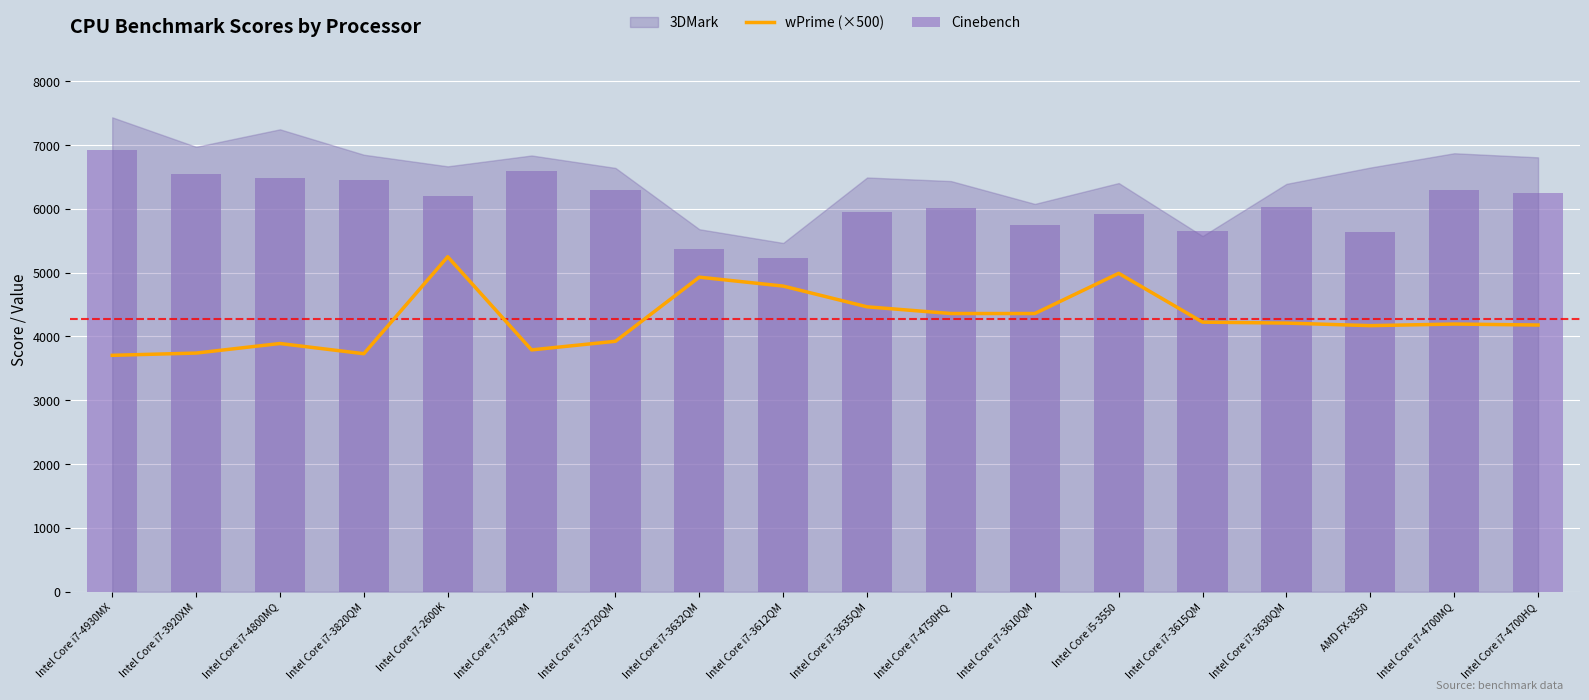

Rank the categories by Cinebench value from lowest to highest.

Intel Core i7-3612QM, Intel Core i7-3632QM, AMD FX-8350, Intel Core i7-3615QM, Intel Core i7-3610QM, Intel Core i5-3550, Intel Core i7-3635QM, Intel Core i7-4750HQ, Intel Core i7-3630QM, Intel Core i7-2600K, Intel Core i7-4700HQ, Intel Core i7-3720QM, Intel Core i7-4700MQ, Intel Core i7-3820QM, Intel Core i7-4800MQ, Intel Core i7-3920XM, Intel Core i7-3740QM, Intel Core i7-4930MX